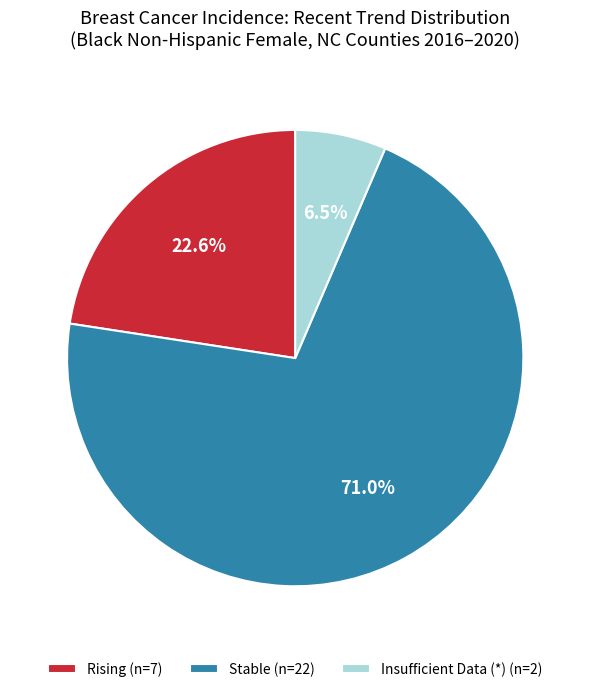

What is the smallest slice in the pie chart?

Insufficient Data (*) (n=2)